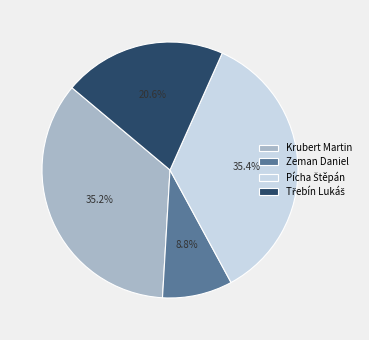

Is there a majority slice in this chart?

No